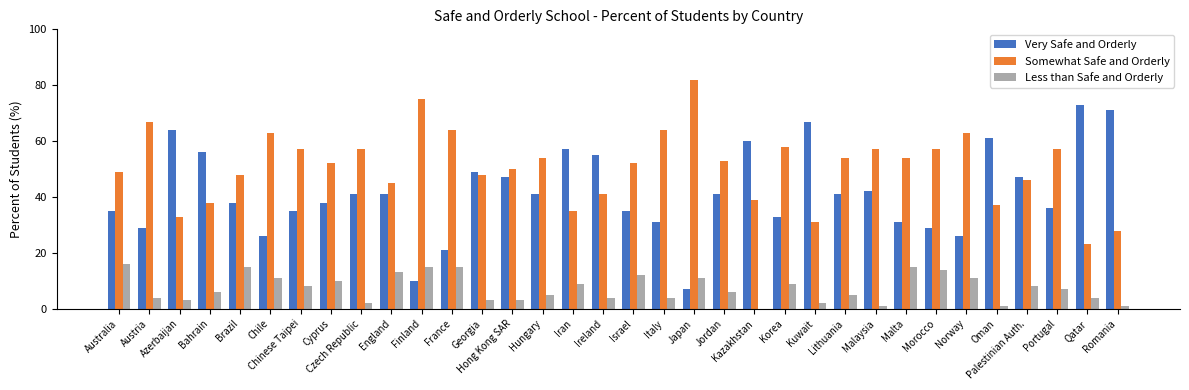

What is the spread (max minus min) of values at Portugal?

50